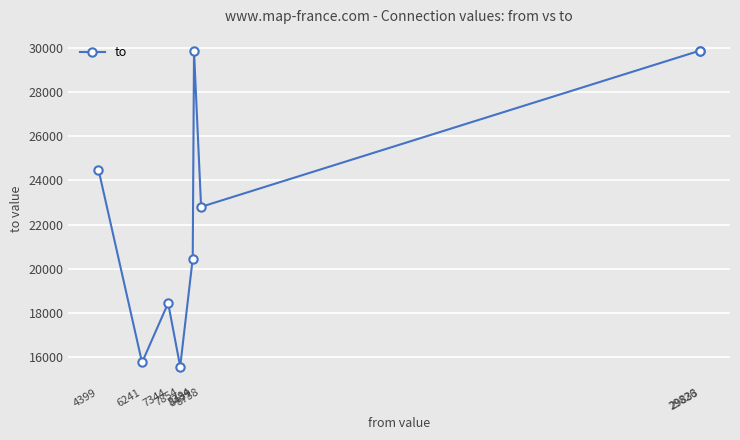

How many interior local valleys (lower than both neighbors) does the data have?

3